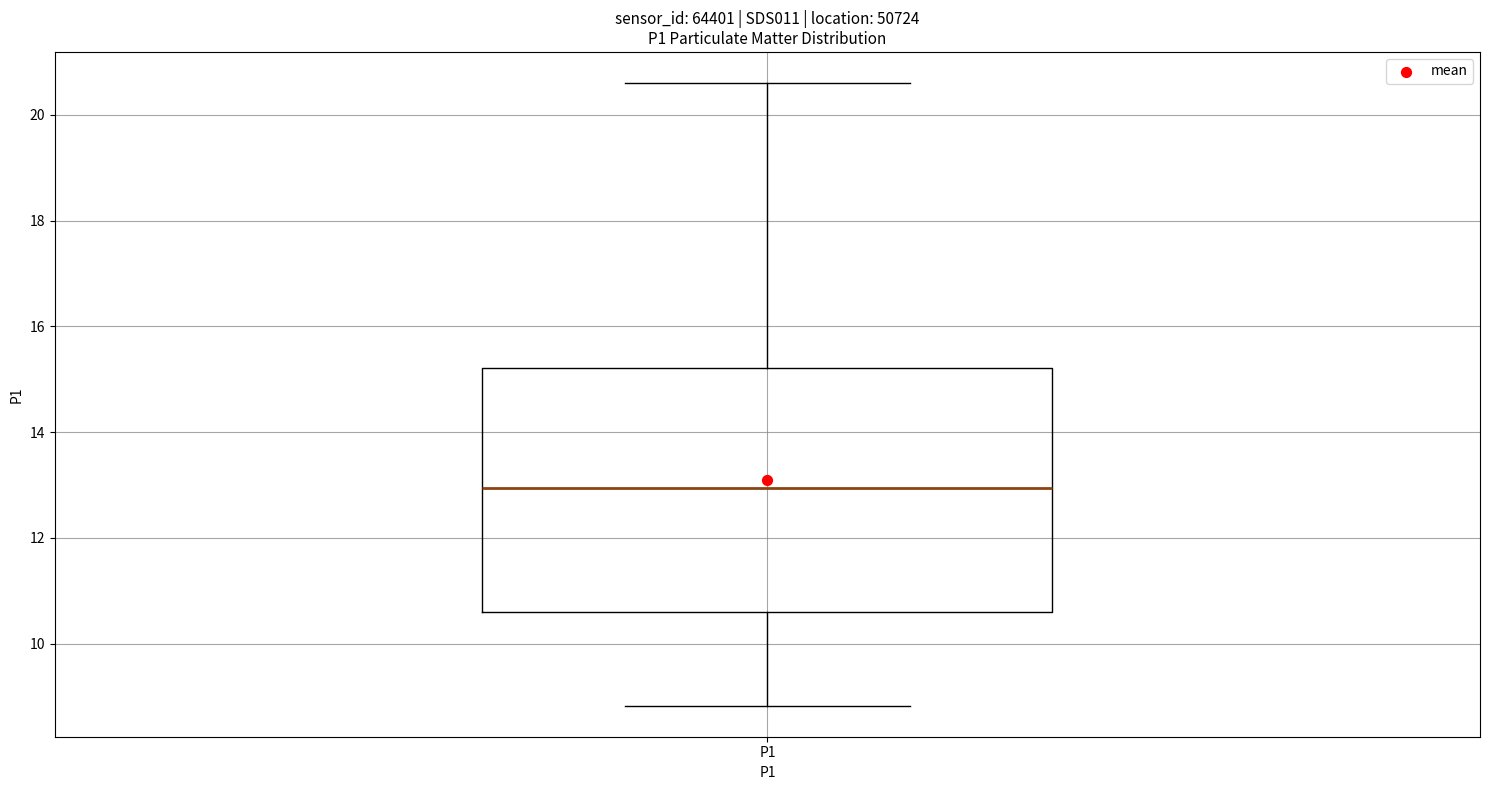

Where is the lower edge of the box for P1 on the y-axis? The values are not printed on the chart, so give them approximately, as read against the axis.

10.6